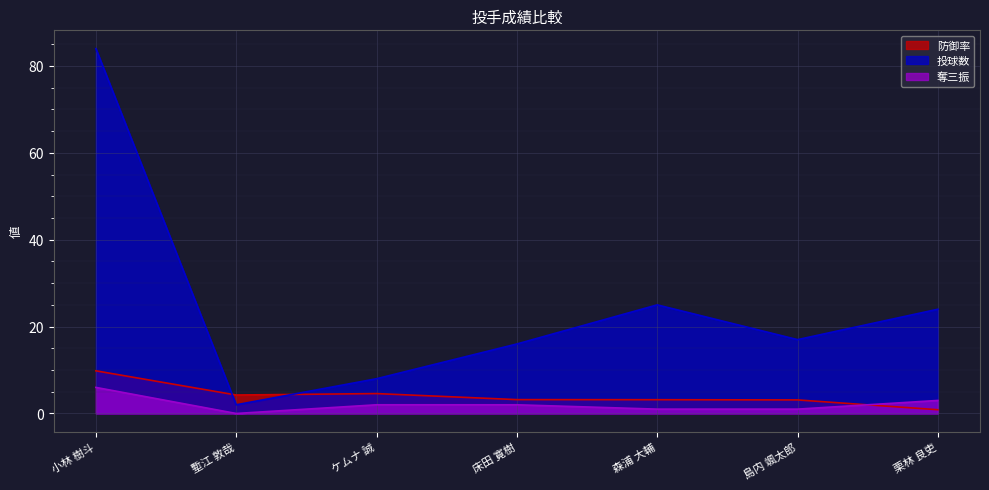

At which label is 防御率 closest to 5?

ケムナ 誠